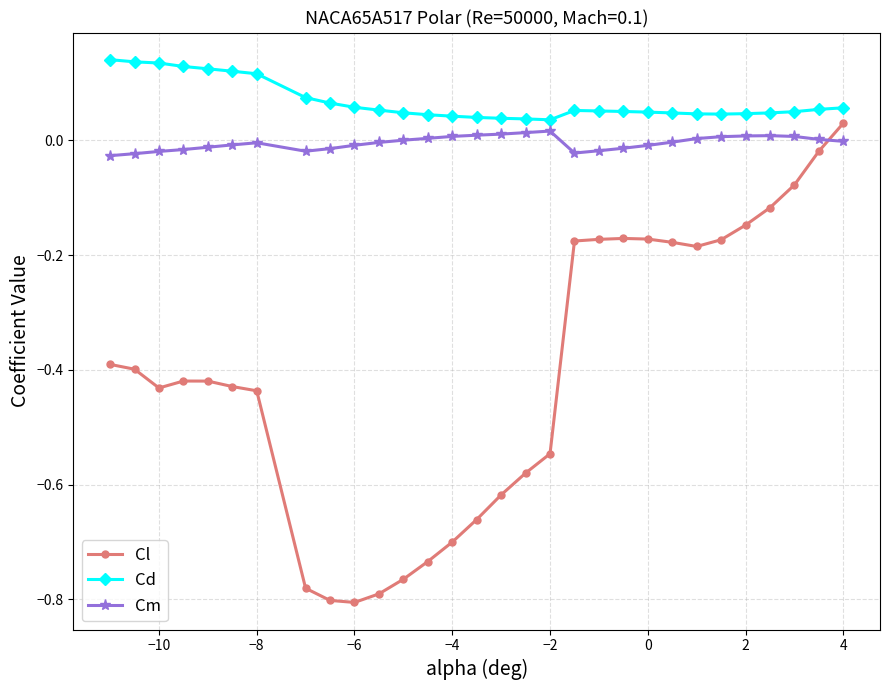

True or false: Cl and Cd cross at least once.

False